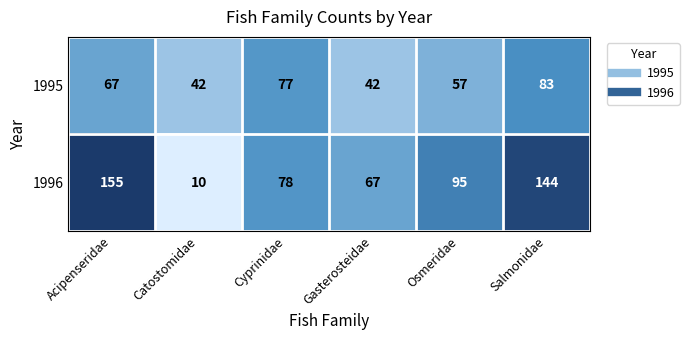

What is the total value across all series at Gasterosteidae?

109